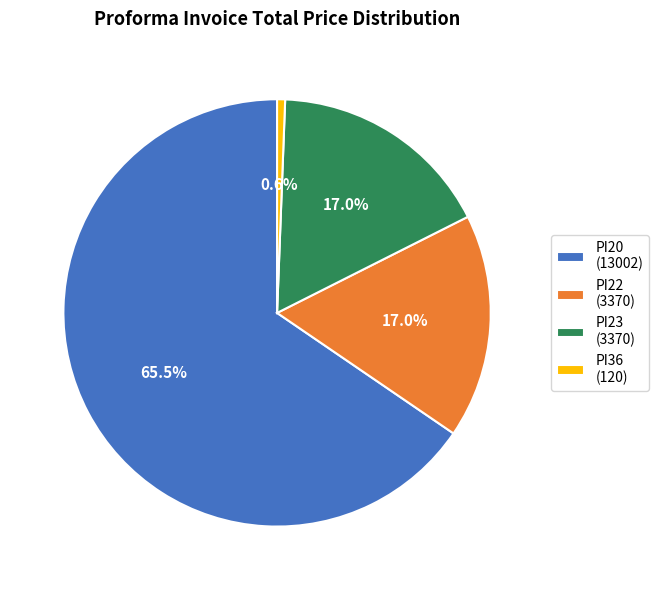

To the nearest percent, what is the combined percentage of PI20 and PI22?

82%